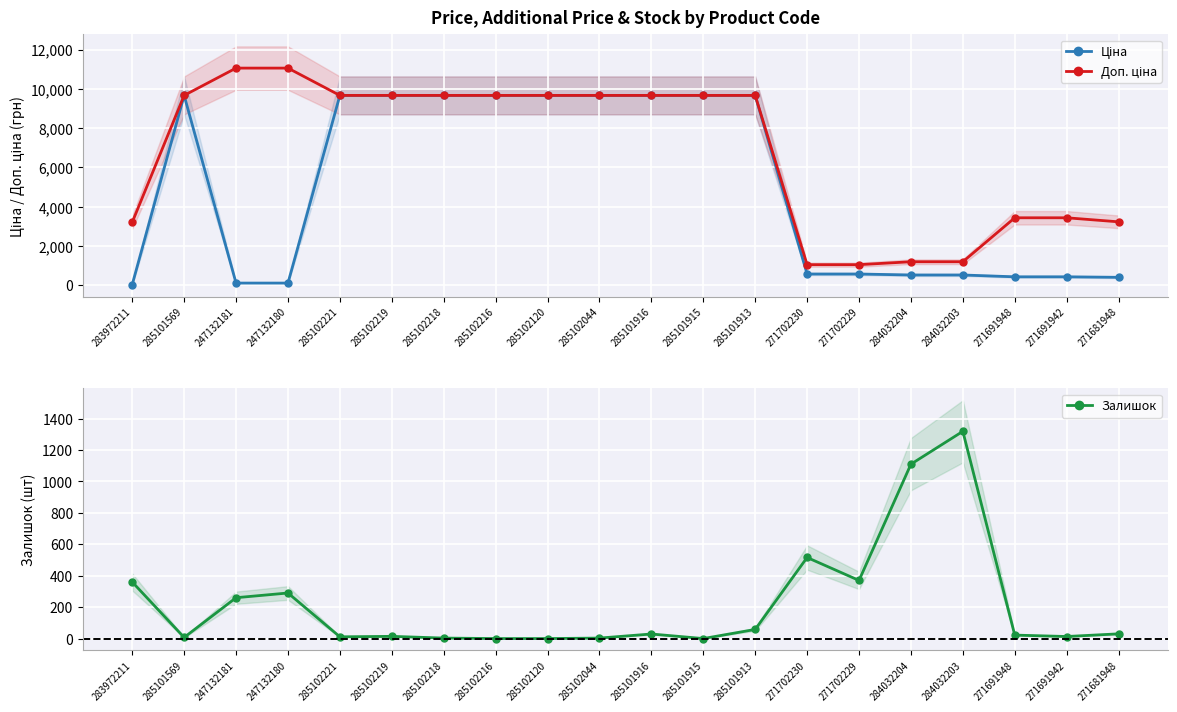

Where is Ціна nearest to the value 4848?

271702230